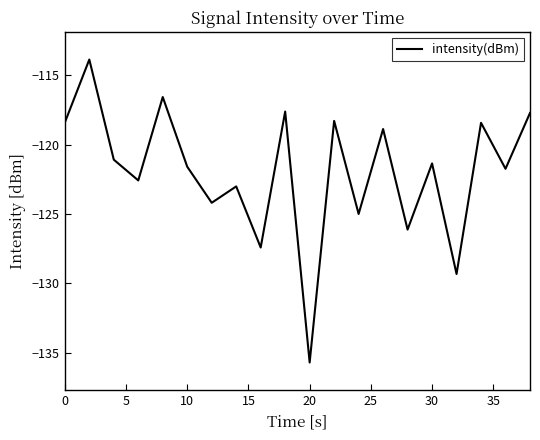

What is the smallest value displayed?

-135.7